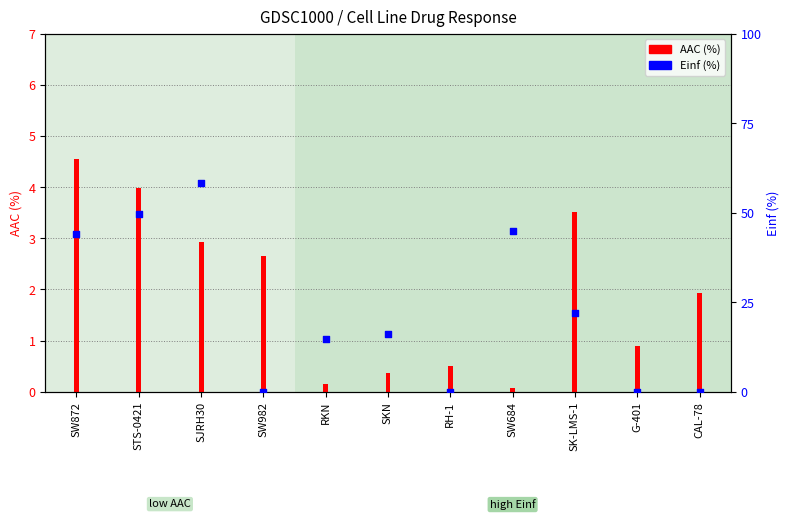

What is the total value across all series at CAL-78?

1.9